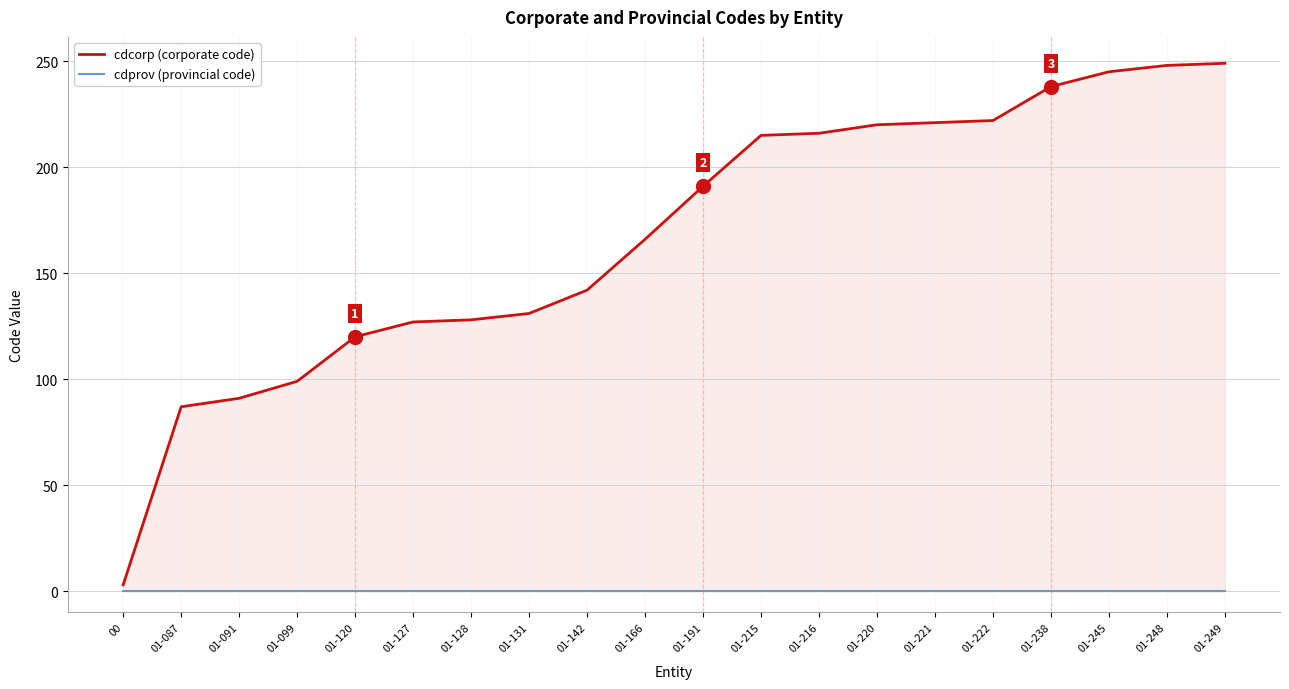

At how many categories does at least one series exceed 103?

16